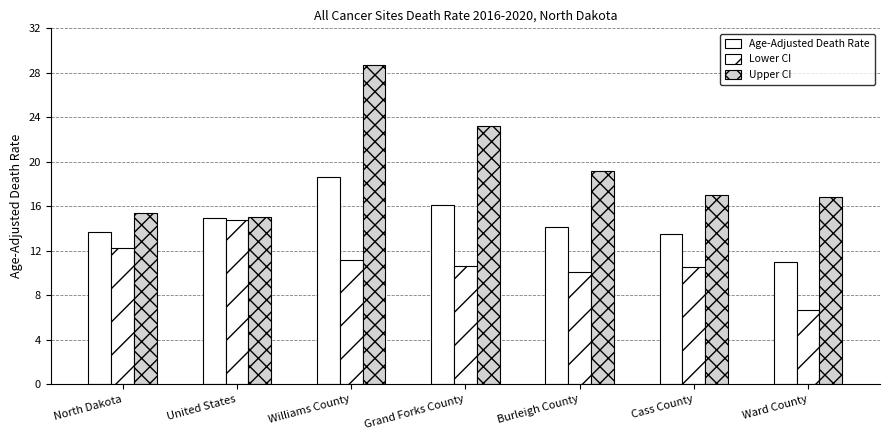

Which series has the widest spread of values?

Upper CI